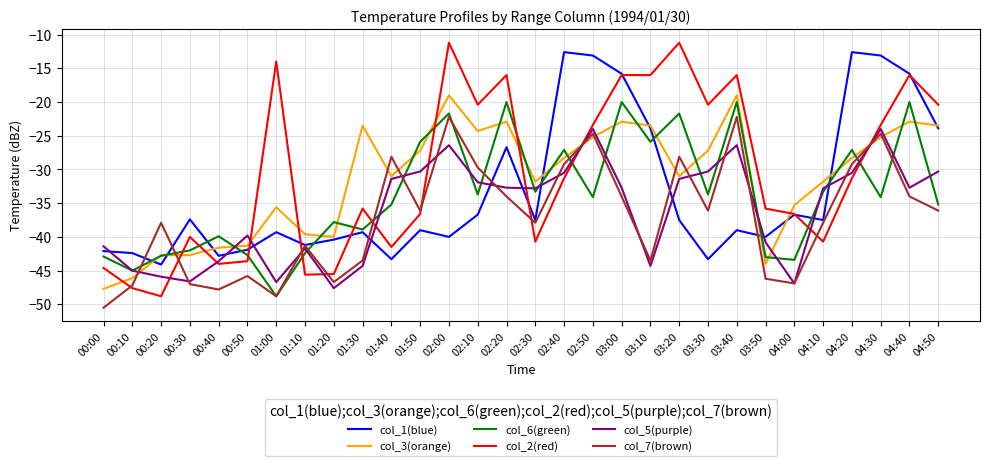

What are all the series names shown in the legend?

col_1(blue), col_3(orange), col_6(green), col_2(red), col_5(purple), col_7(brown)